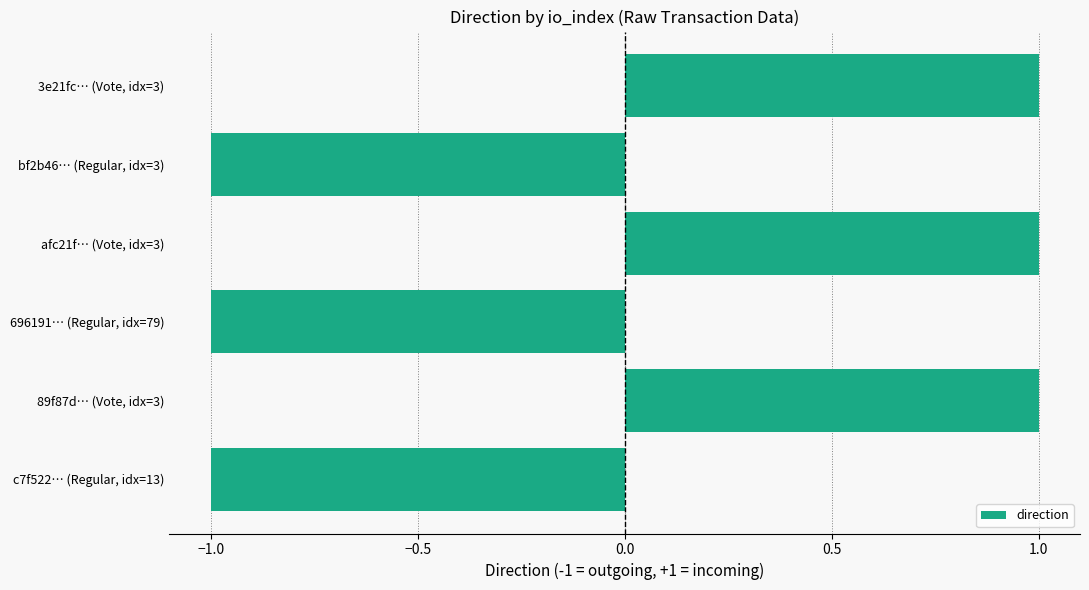

The value at 89f87d… (Vote, idx=3) is 1. True or false?

True